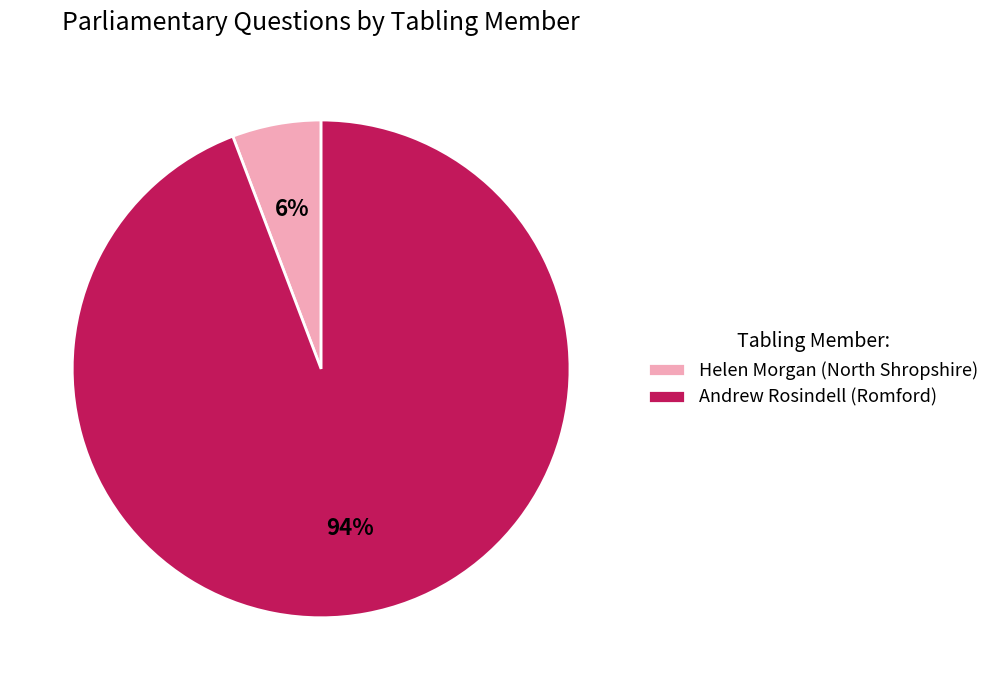

The Helen Morgan (North Shropshire) slice represents 1% of the pie. True or false?

False